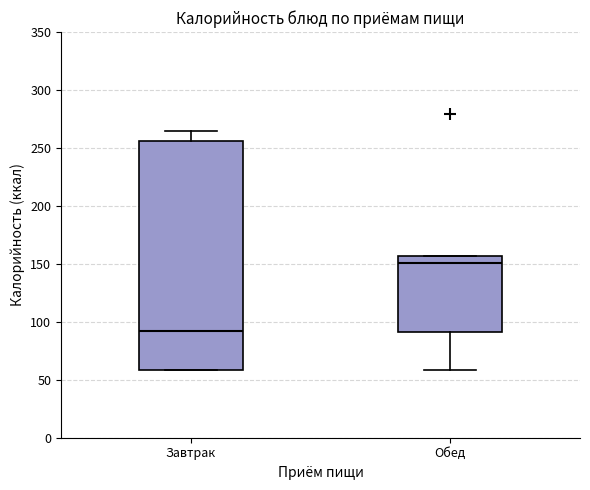

Which box's median line is the highest?

Обед